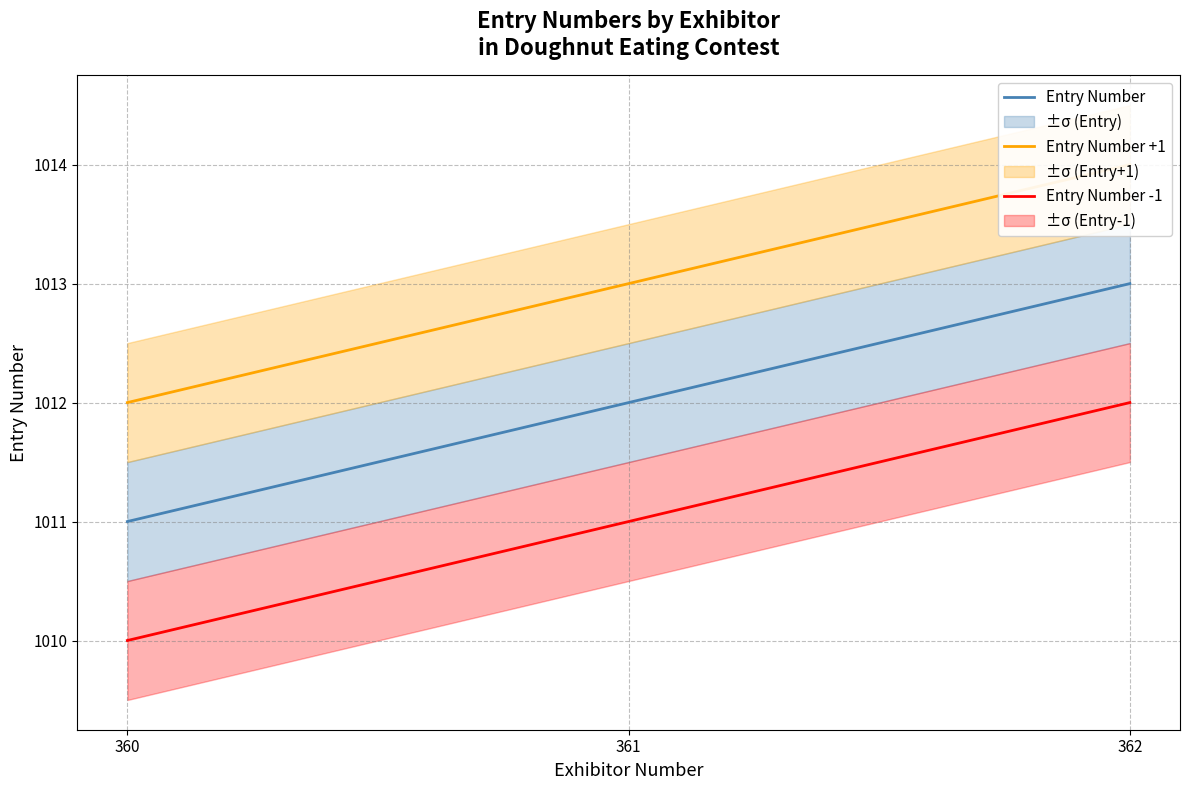

Rank the categories by Entry Number +1 value from lowest to highest.

360, 361, 362